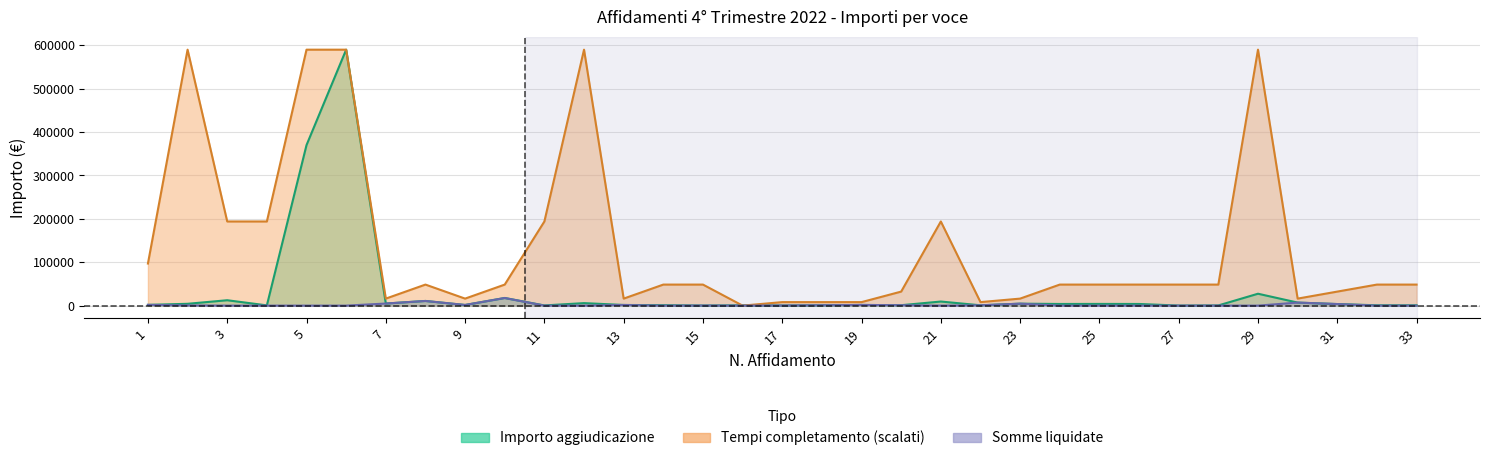

Is it true that Tempi completamento equals 10907.2 at 17?

False